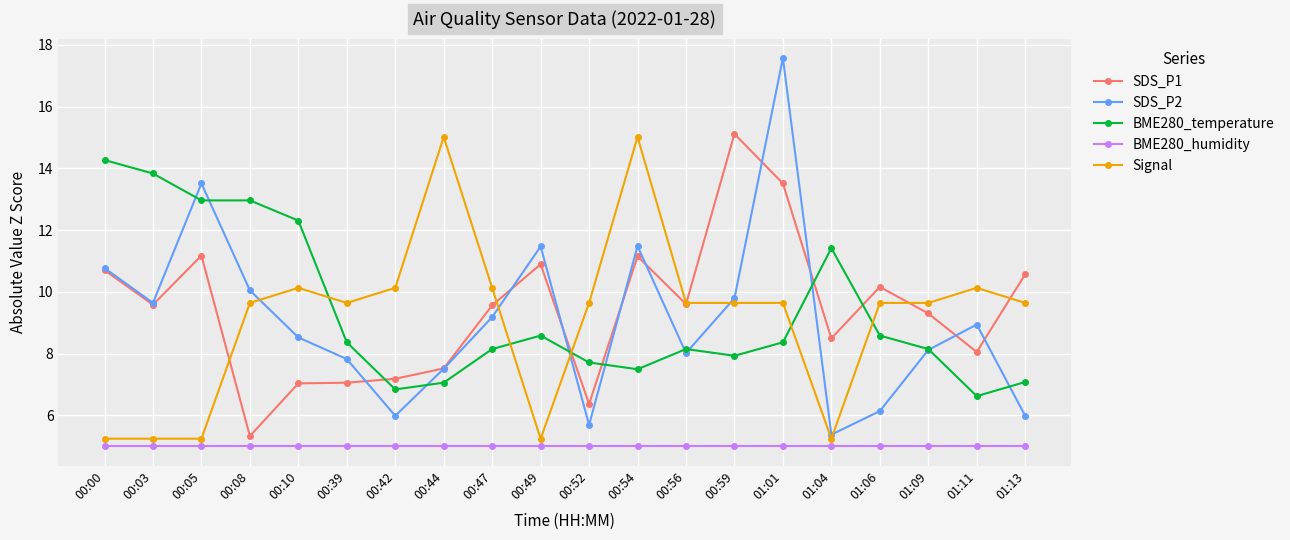

Is this an area chart (filled region under the line)?

No